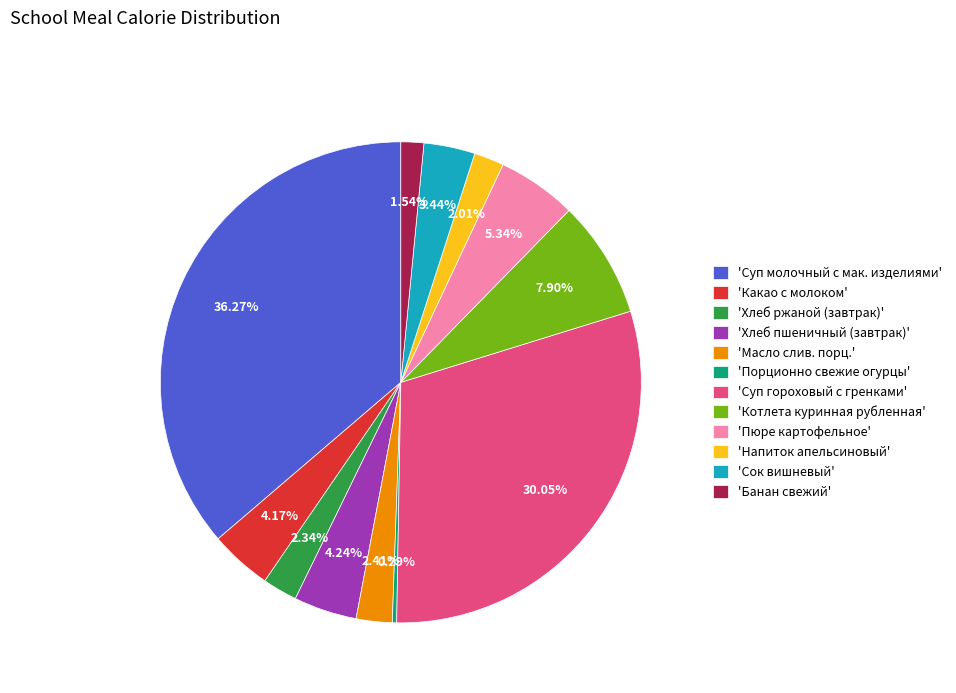

To the nearest percent, what is the average slice percentage?

8%